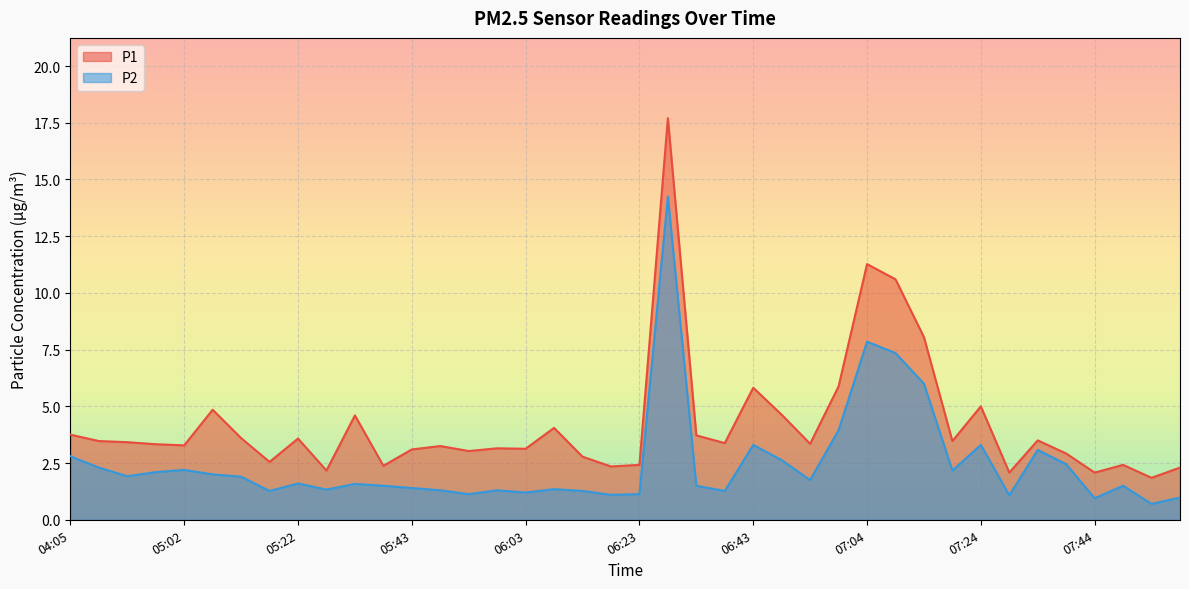

The P1 series shows 5.0 at 07:09. True or false?

False